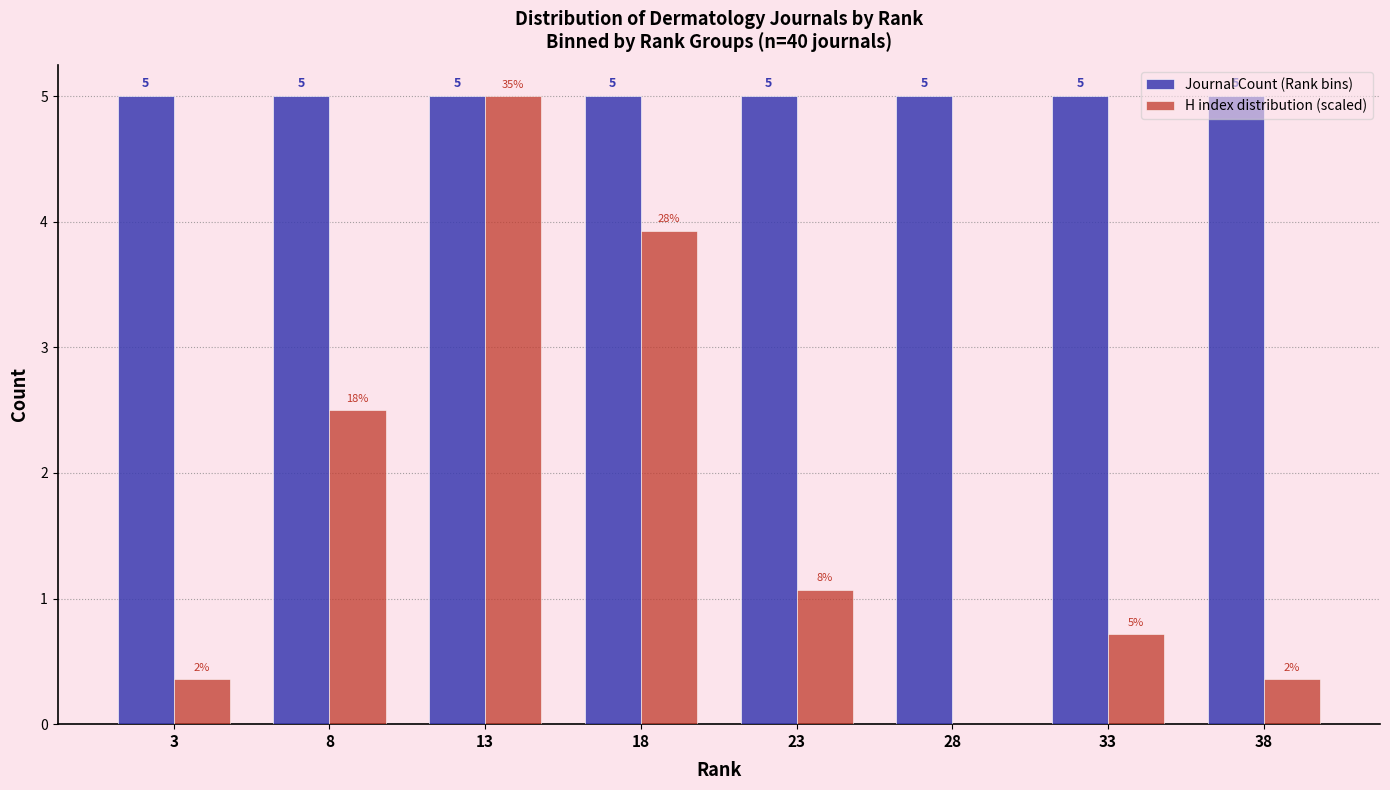

Where does the H index distribution (scaled) series first go above 1?

8